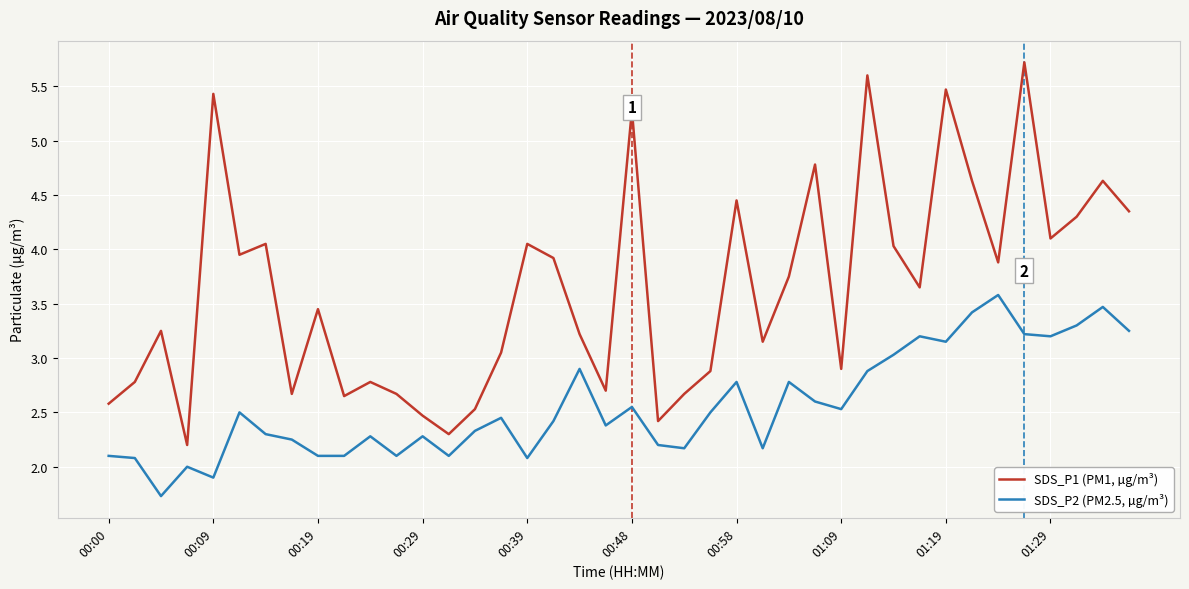

List the series in order of their peak value, highest first.

SDS_P1 (PM1, µg/m³), SDS_P2 (PM2.5, µg/m³)